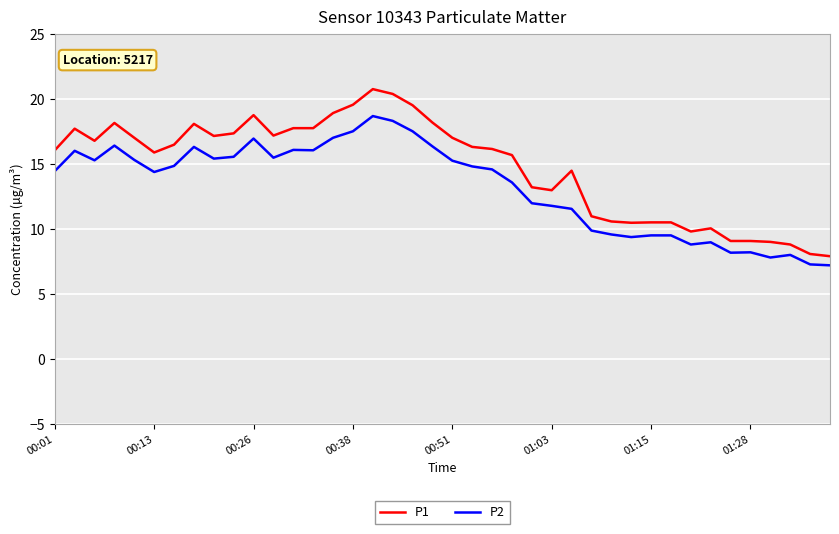

What are all the series names shown in the legend?

P1, P2